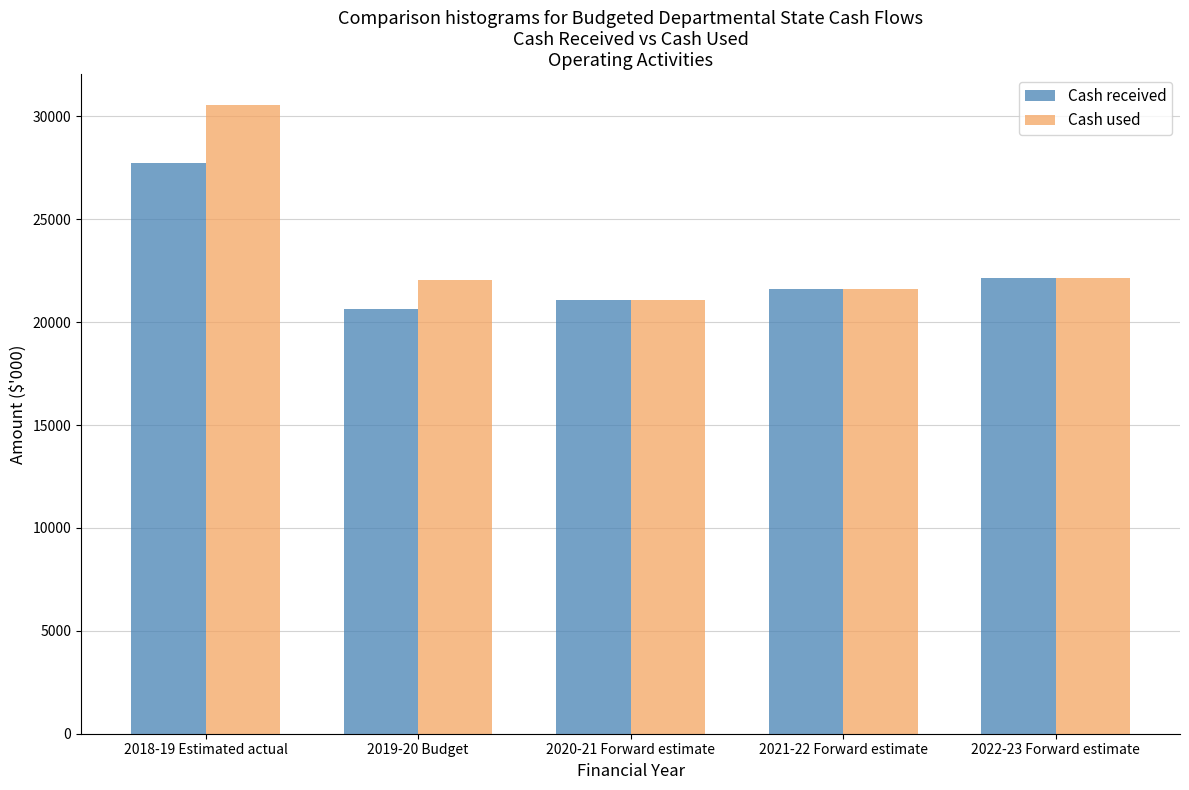

At which label is Cash received closest to 24193?

2022-23 Forward estimate